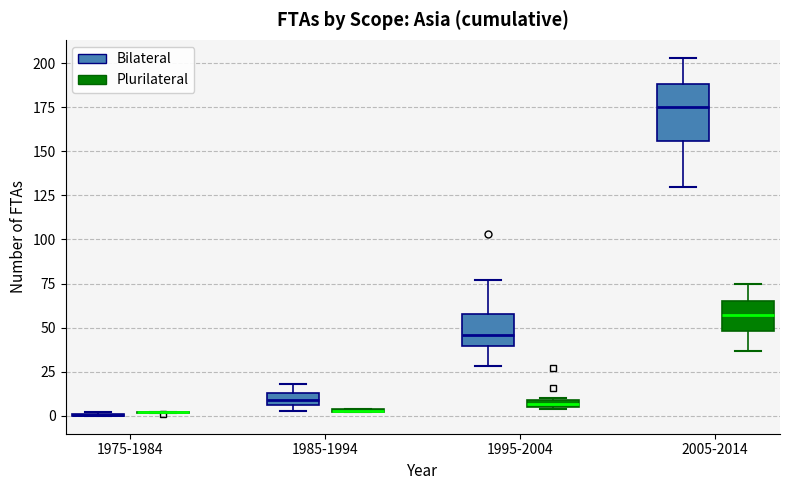

Where is the lower edge of the box for 1985-1994 (Plurilateral) on the y-axis? The values are not printed on the chart, so give them approximately, as read against the axis.

0